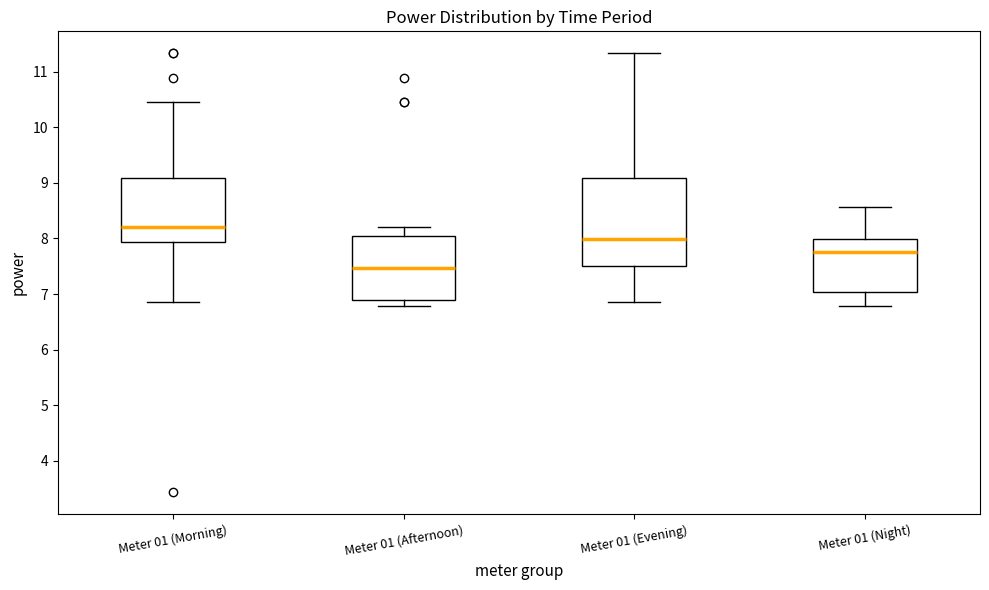

Which box's median line is the lowest?

Meter 01 (Afternoon)